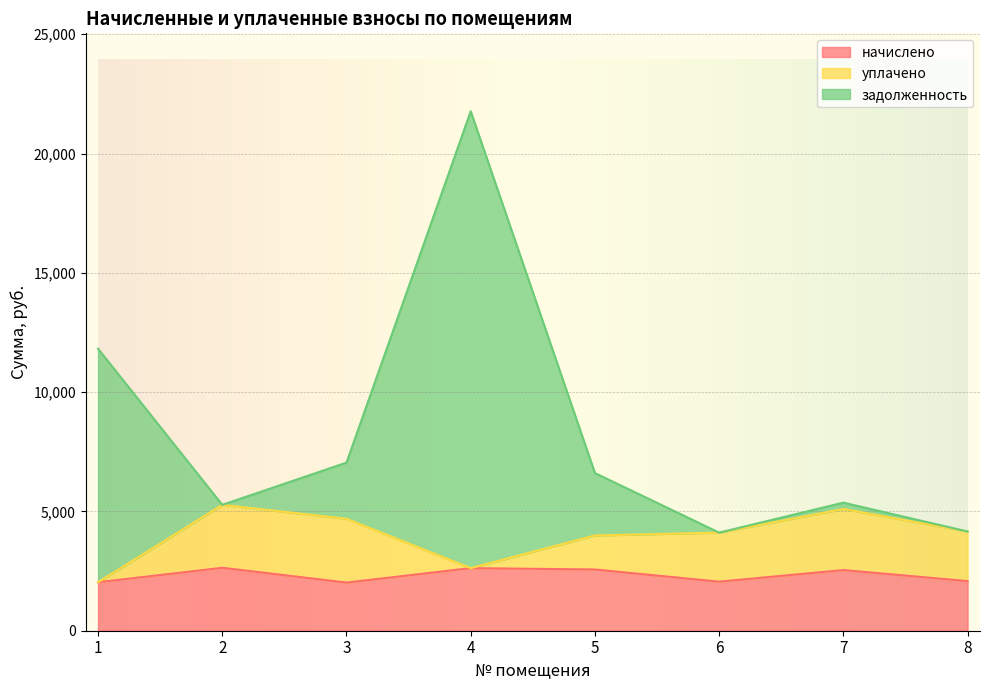

At how many categories does at least one series exceed 5284?

5